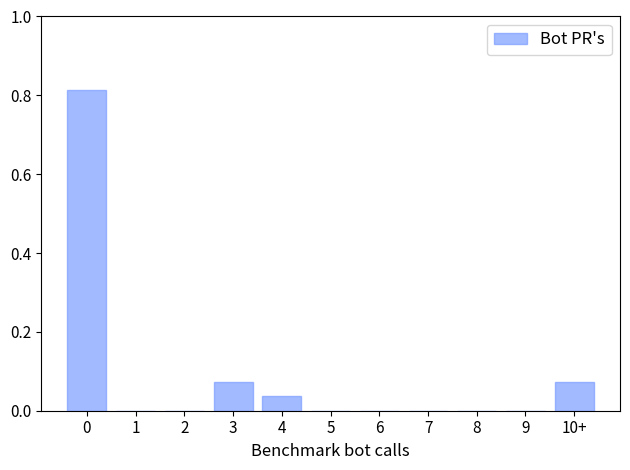

The value at 7 is 0.0. True or false?

True